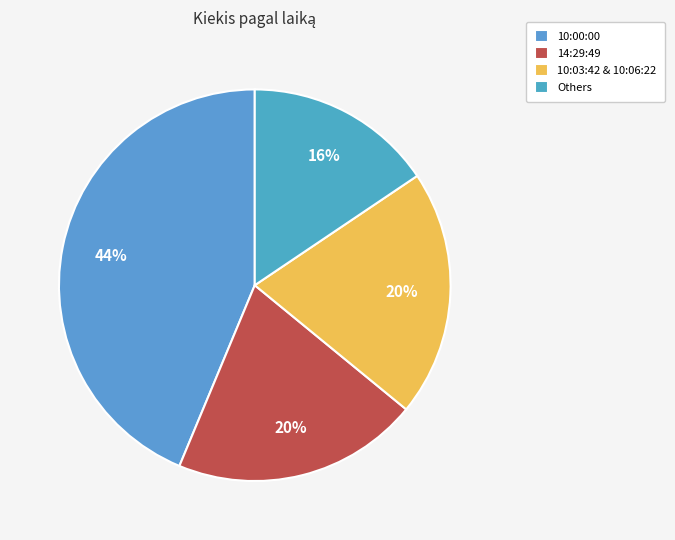

Which slice is the largest?

10:00:00